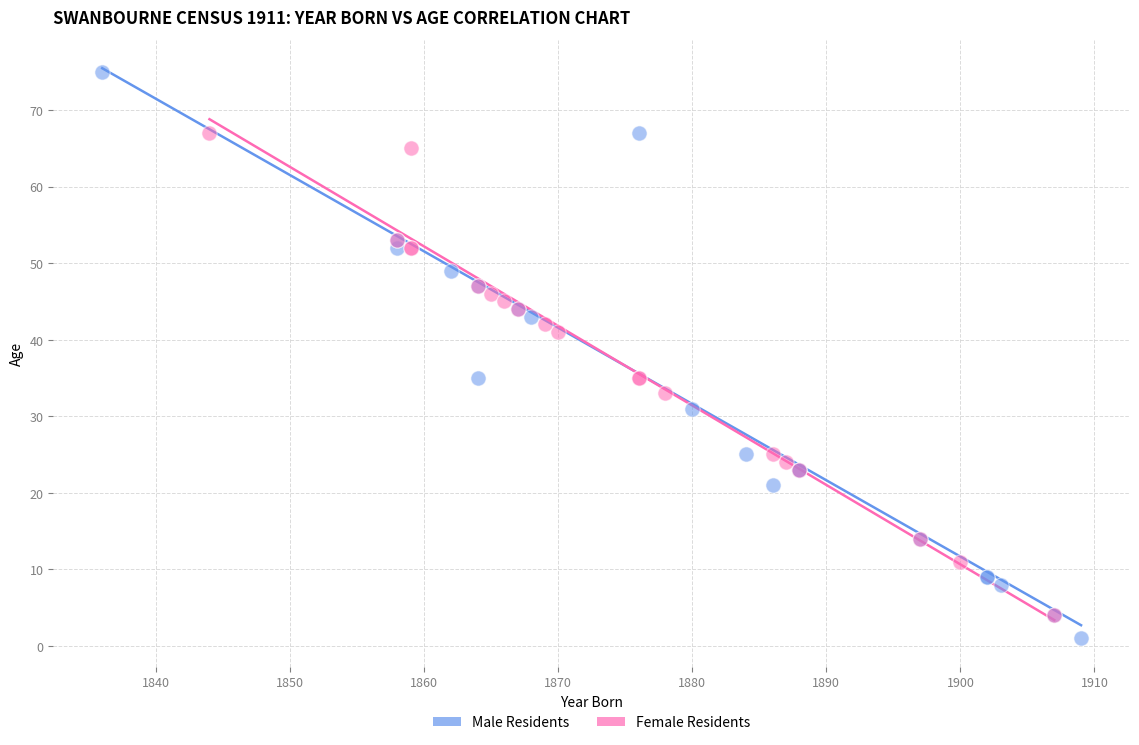

Which series has the widest spread of Y values?

Male Residents